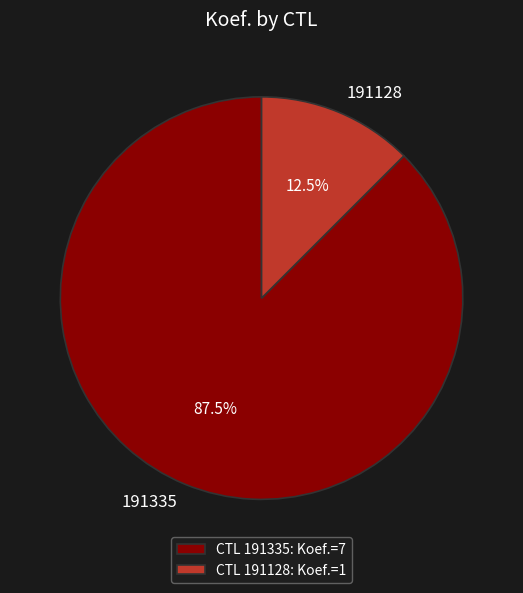

Combined, what portion of the pie is 191128 and 191335?

100.0%